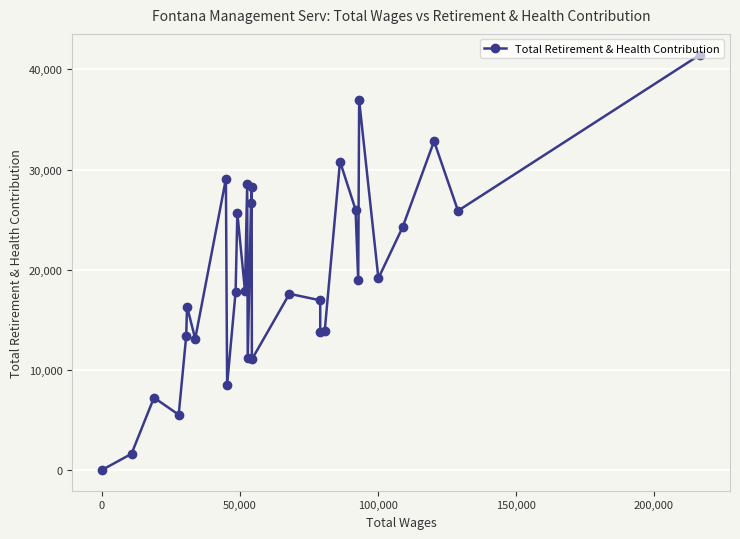

Count the number of values greater than 17914.

14